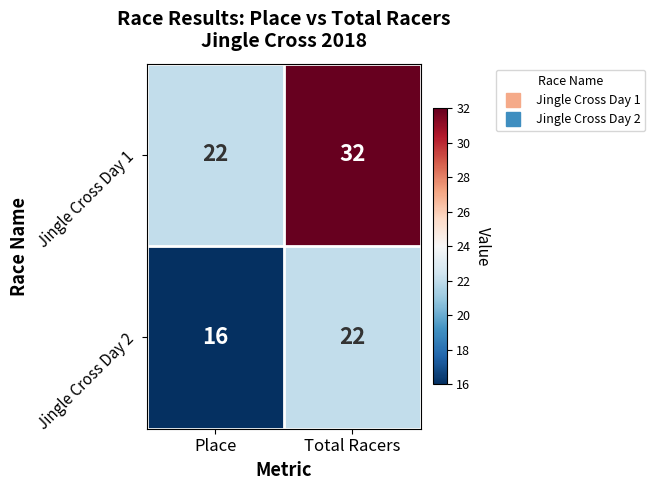

Which series has the largest range (max minus min)?

Jingle Cross Day 1